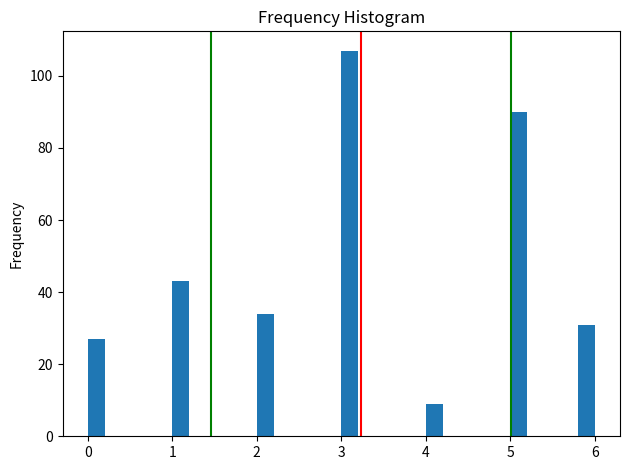

Around what value on the x-axis is the tallest bar? Give the approximate position of its centre, as read against the axis.

3.1